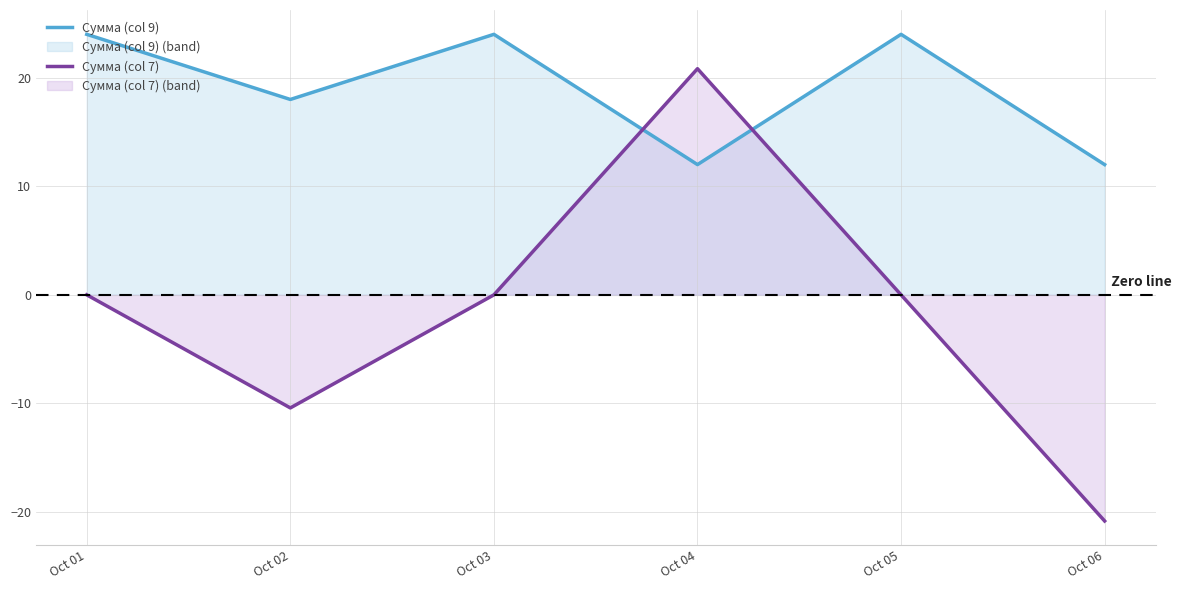

How many values in Сумма (col 7) are above zero?

1